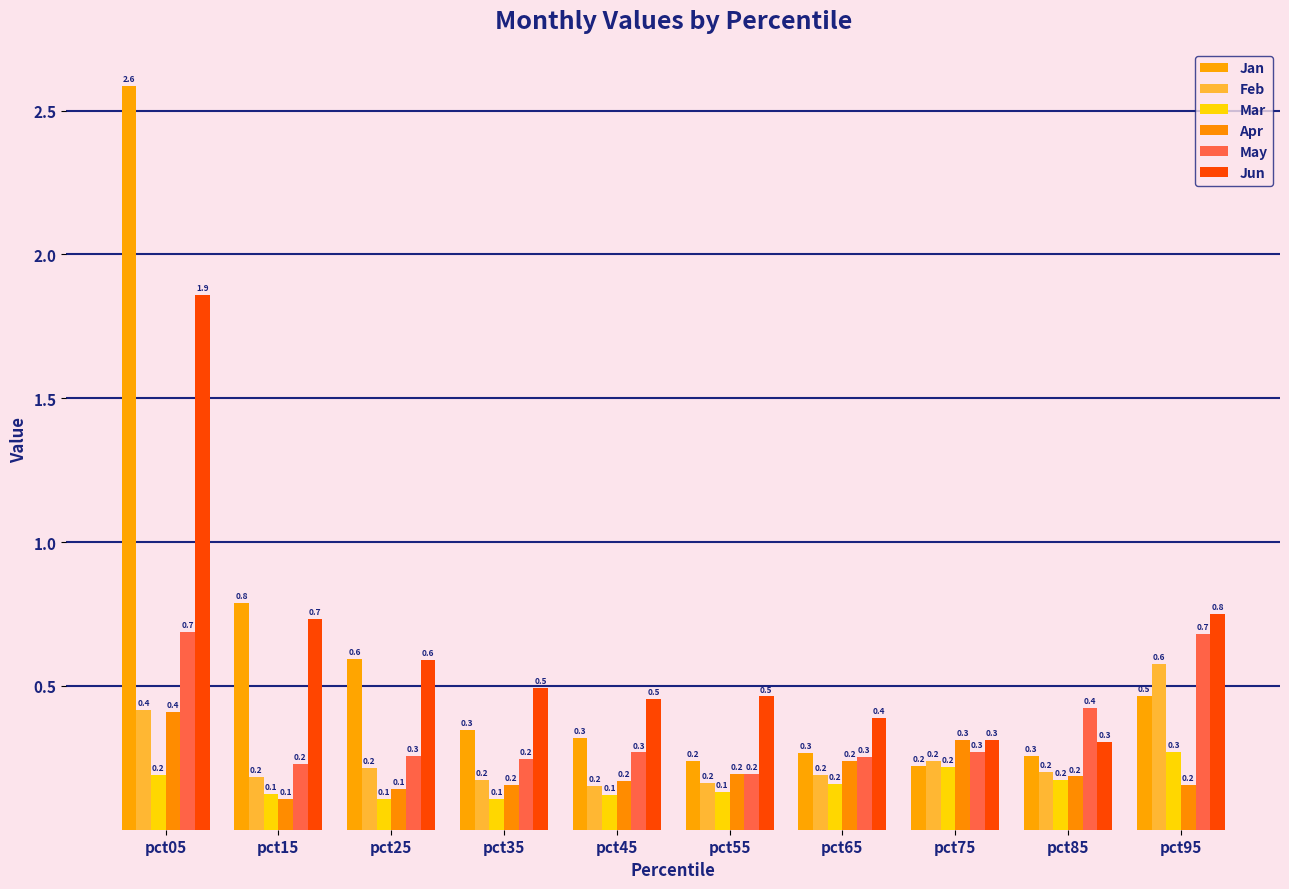

Which has a higher value, pct45 or pct05?

pct05